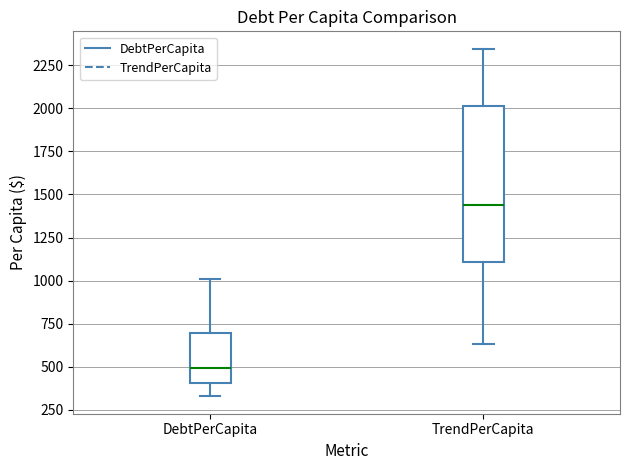

Reading left to right, read every box against the y-axis: the position of its median line, the range the box covers, and the ends of its whiskers. The values are not printed on the chart, so give them approximately, as read against the axis.

DebtPerCapita: median 500, box 400 to 700, whiskers 350 to 1000
TrendPerCapita: median 1450, box 1100 to 2000, whiskers 650 to 2350